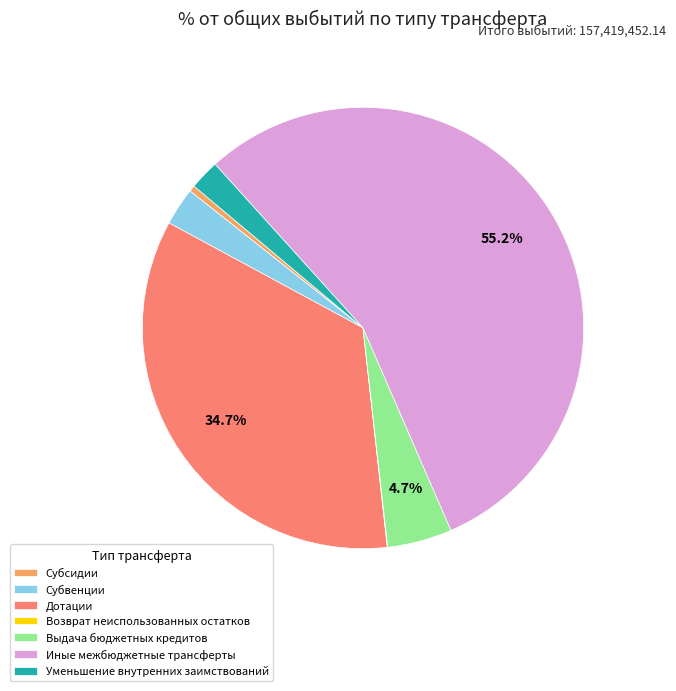

Between Субсидии and Иные межбюджетные трансферты, which is larger?

Иные межбюджетные трансферты